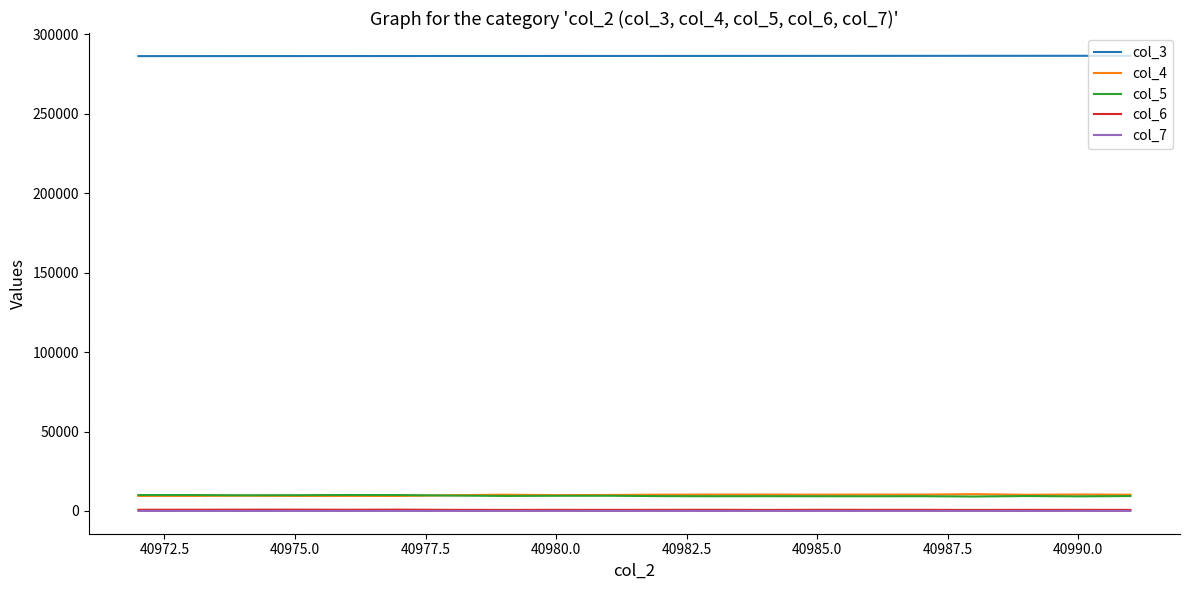

What is the greatest value displayed?

286475